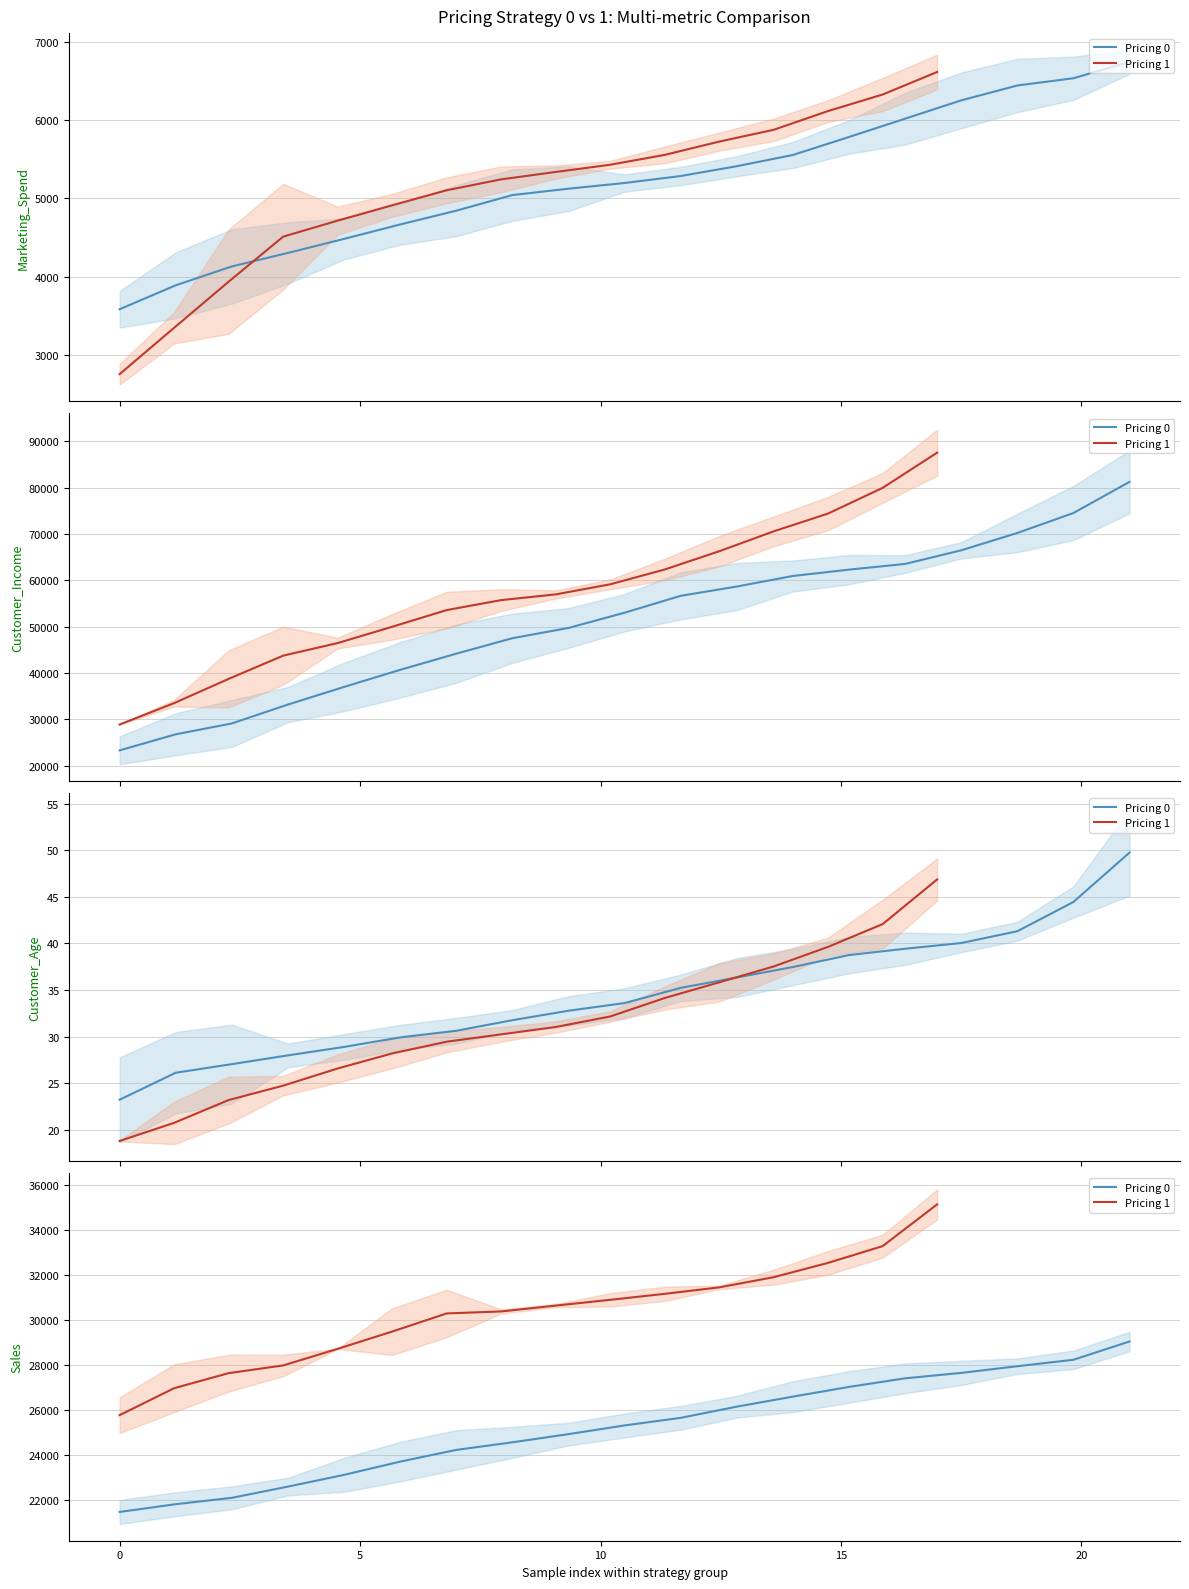

What is the average value of the Customer_Income_0 series?

55183.6